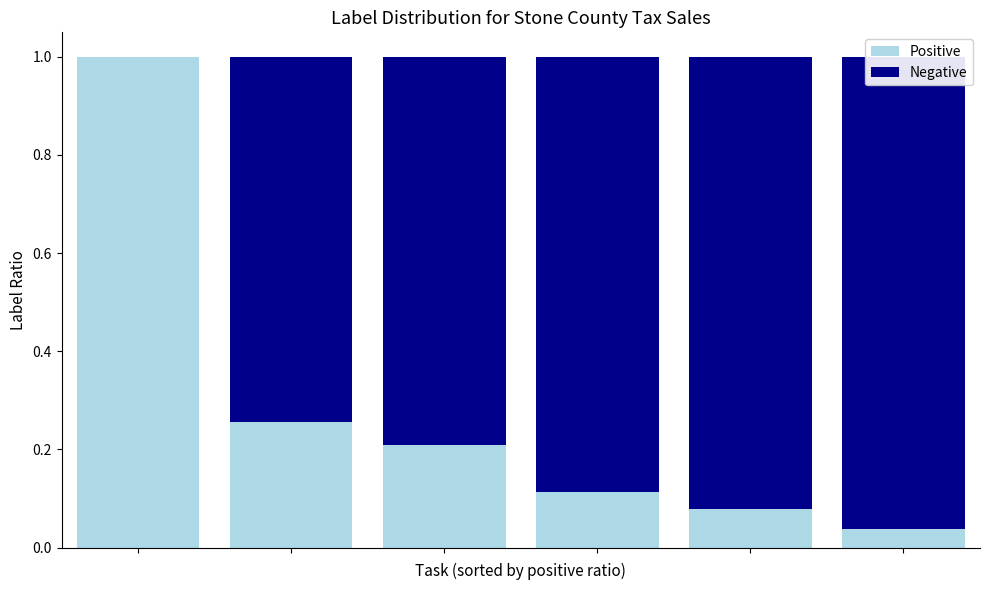

What are all the series names shown in the legend?

Positive, Negative